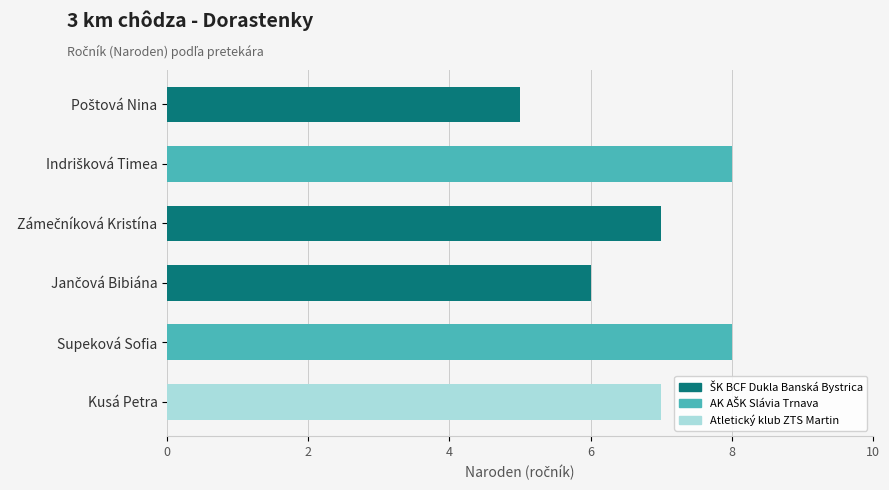

Count the number of data series in this chart.

1